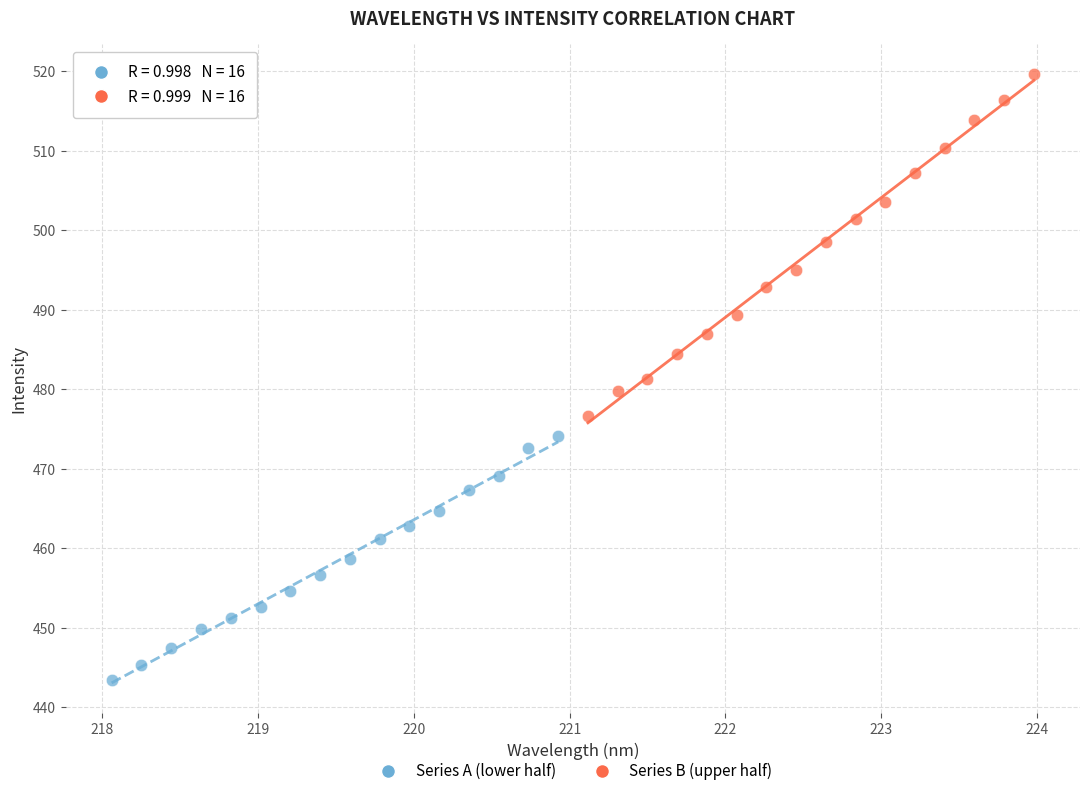

Which series contains the highest Y value?

Series B (upper half)